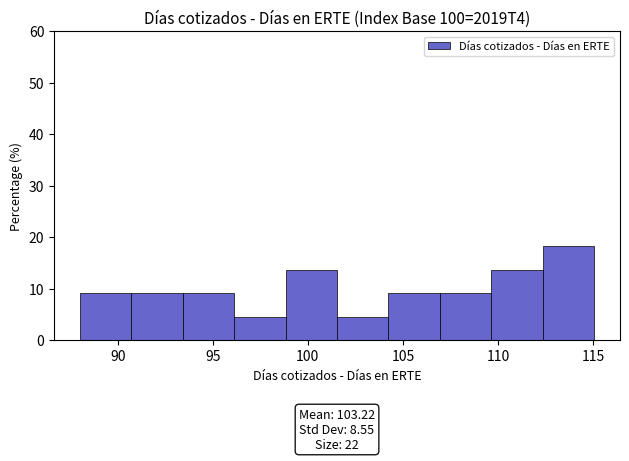

Over which range of the x-axis is the bar tallest?

112.5 to 115.0